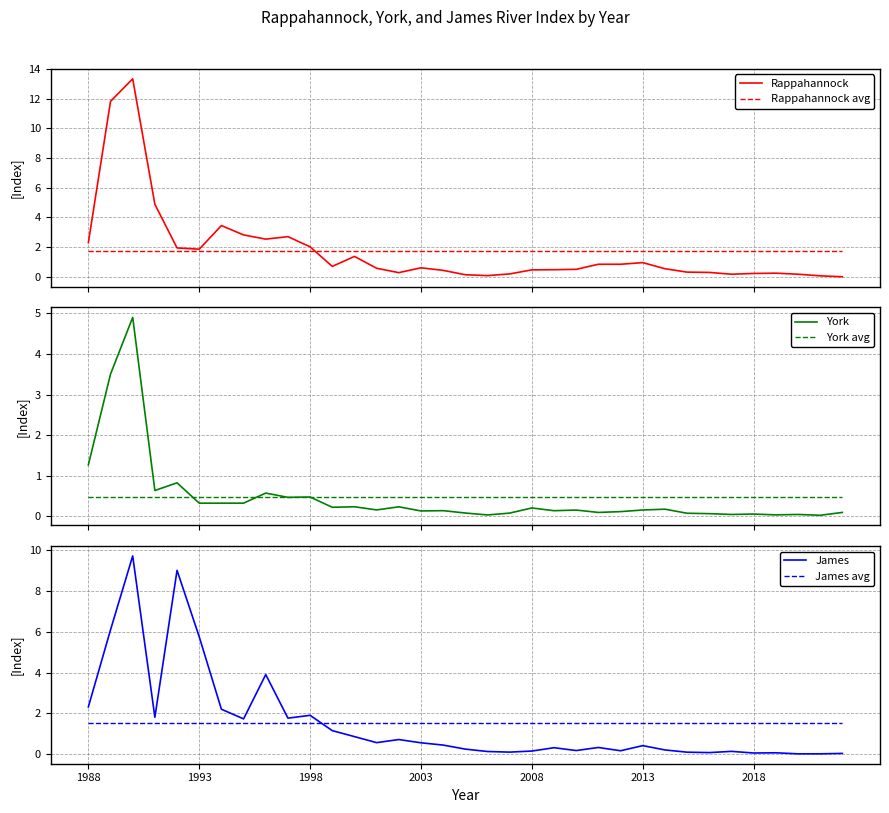

List the series in order of their peak value, highest first.

Rappahannock, James, York, Rappahannock avg, James avg, York avg